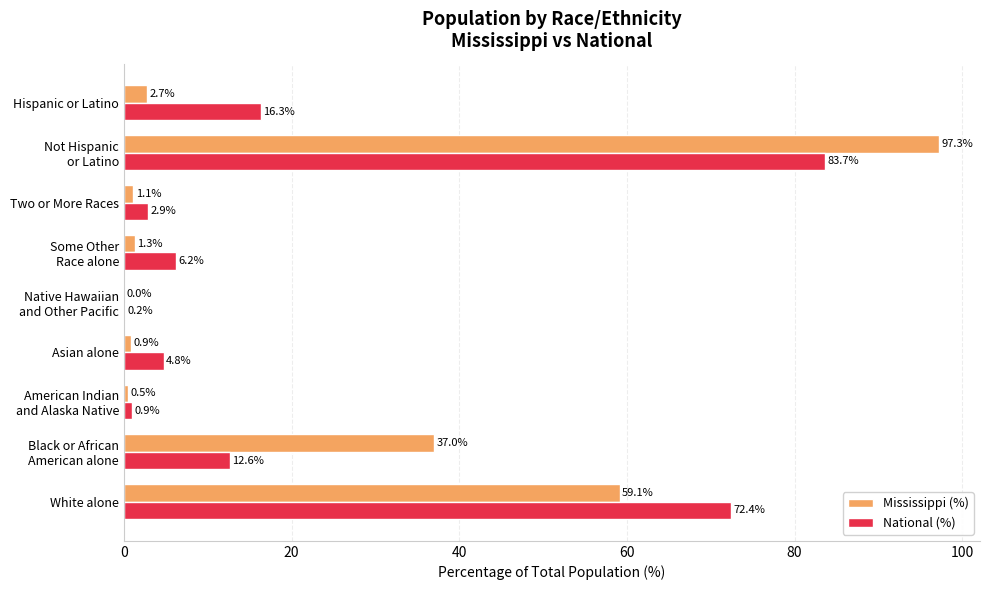

Between White alone and Hispanic or Latino, which series saw the biggest shift?

Mississippi (%)